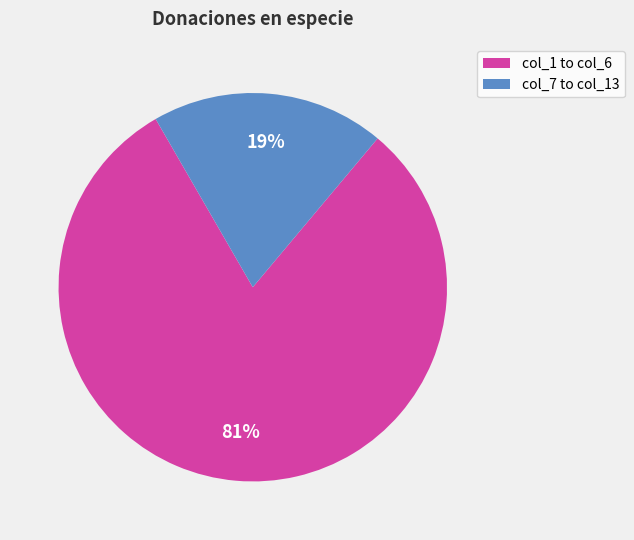

Do col_1 to col_6 and col_7 to col_13 together represent more than half of the pie?

Yes